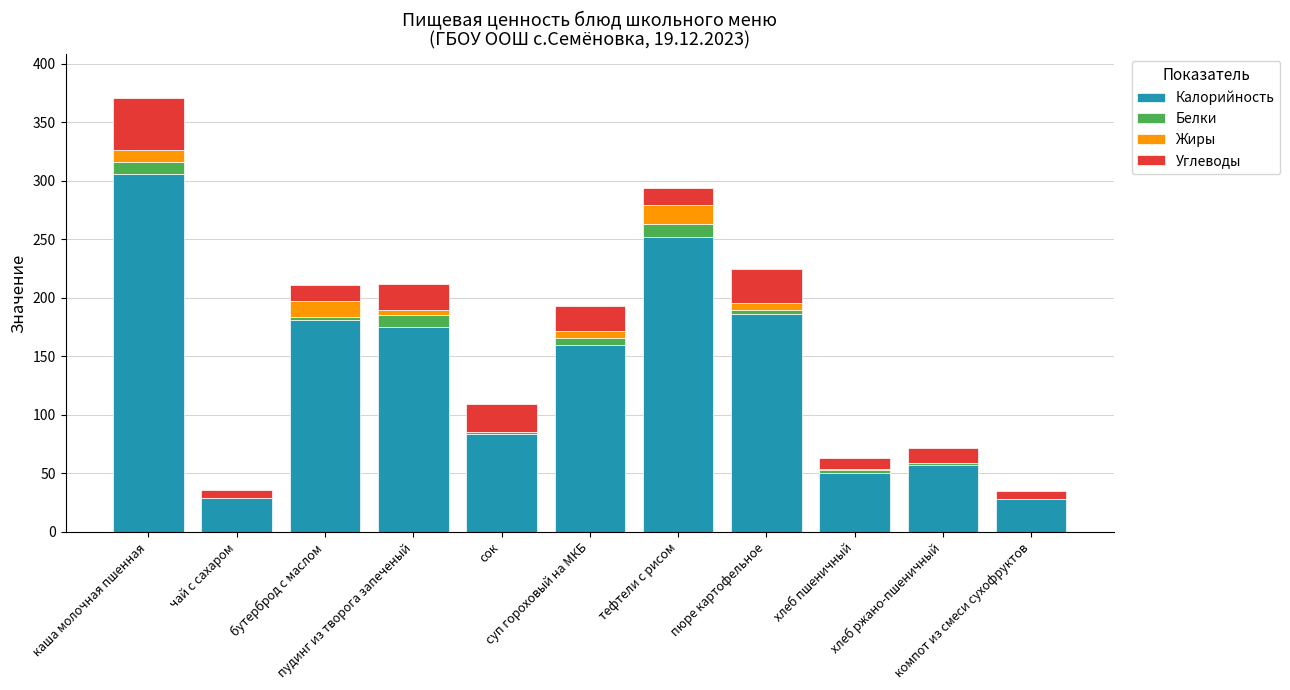

What is the maximum value for Калорийность?

306